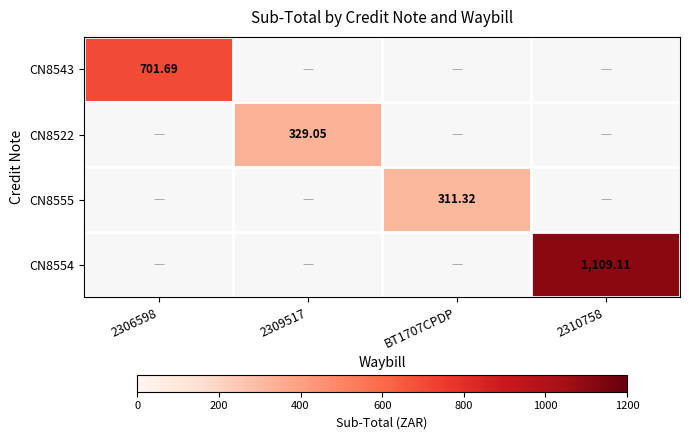

Which series has the widest spread of values?

CN8554